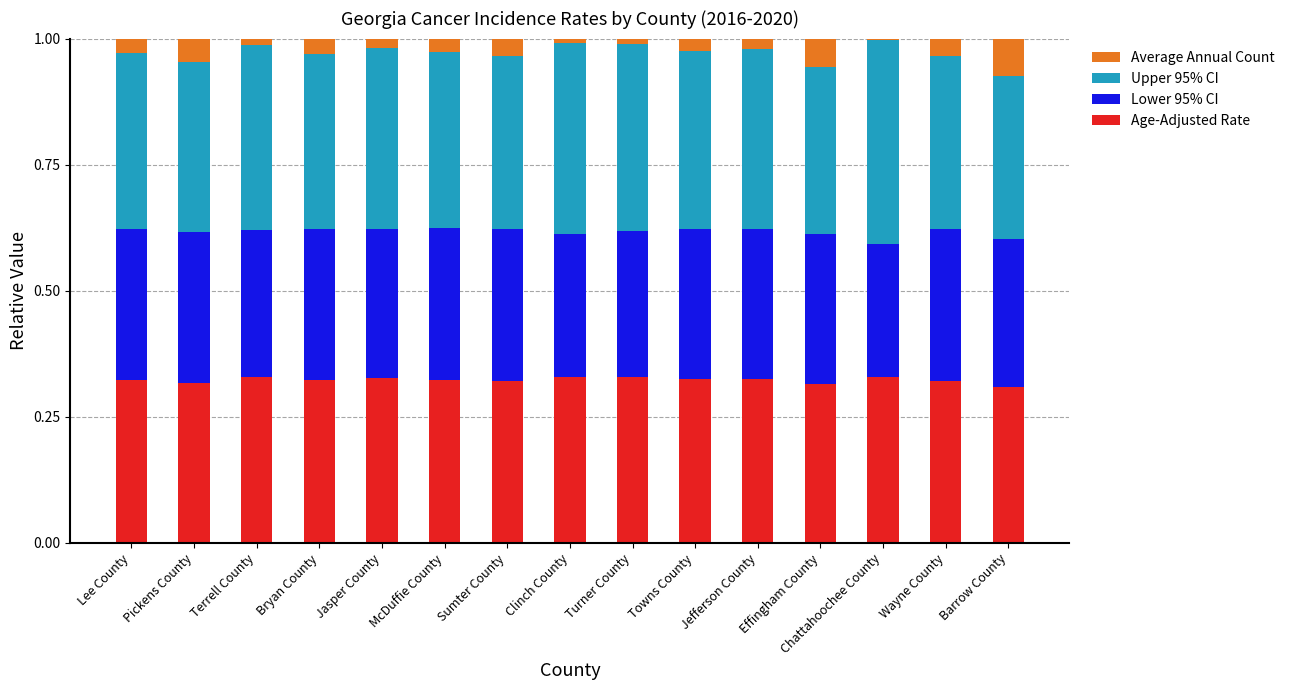

True or false: Age-Adjusted Rate has a value of 0.2 at Barrow County.

False